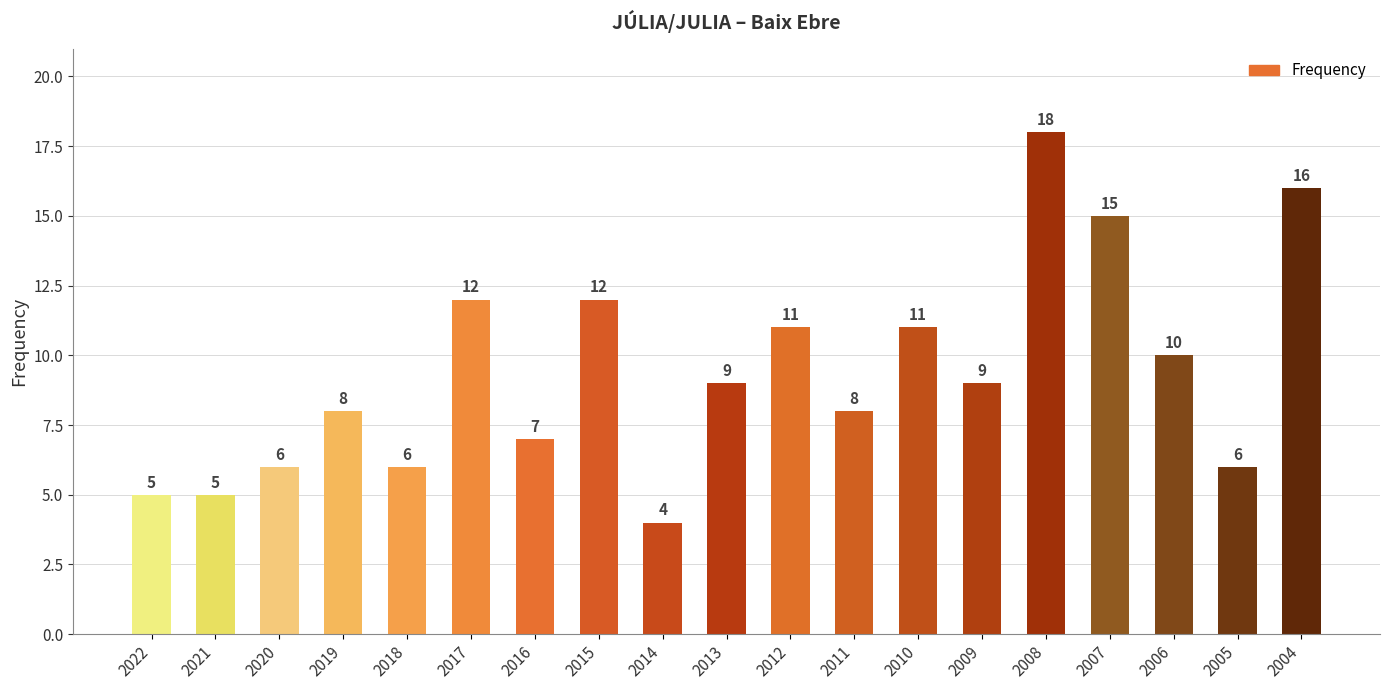

Read the value at 2021.

5